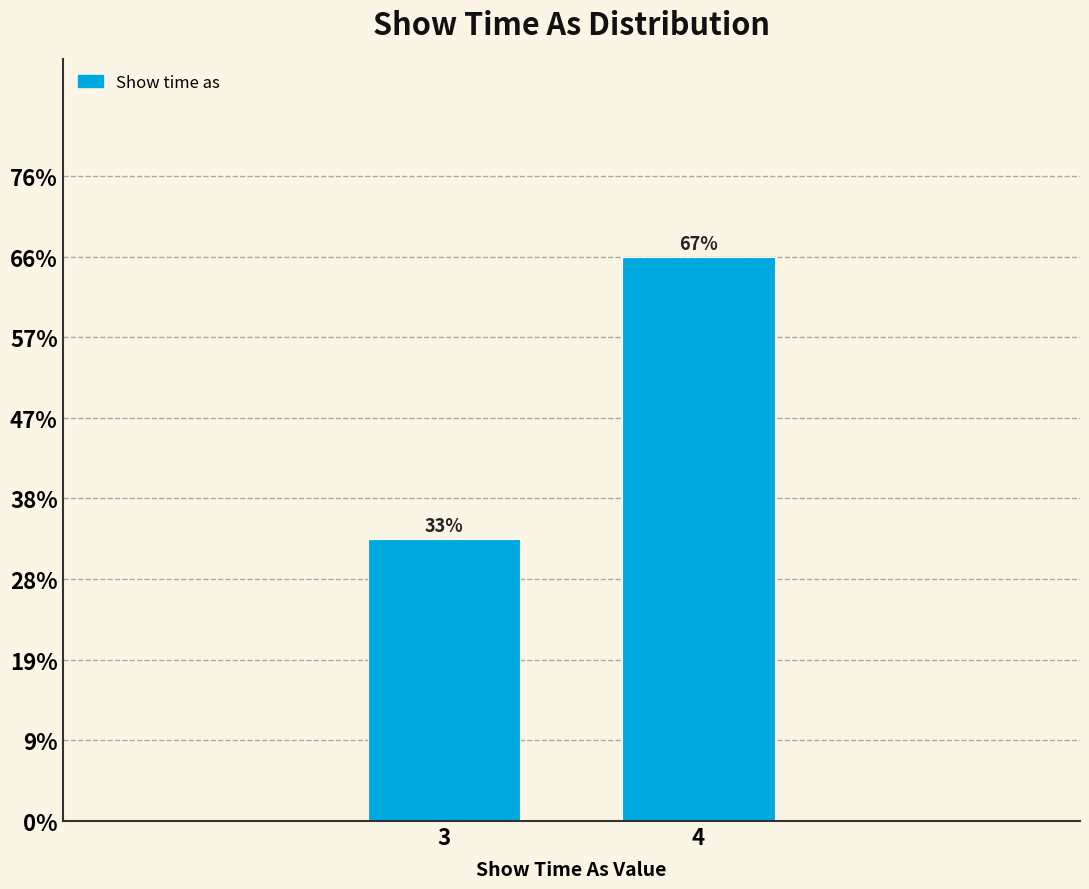

Does the chart contain any negative values?

No